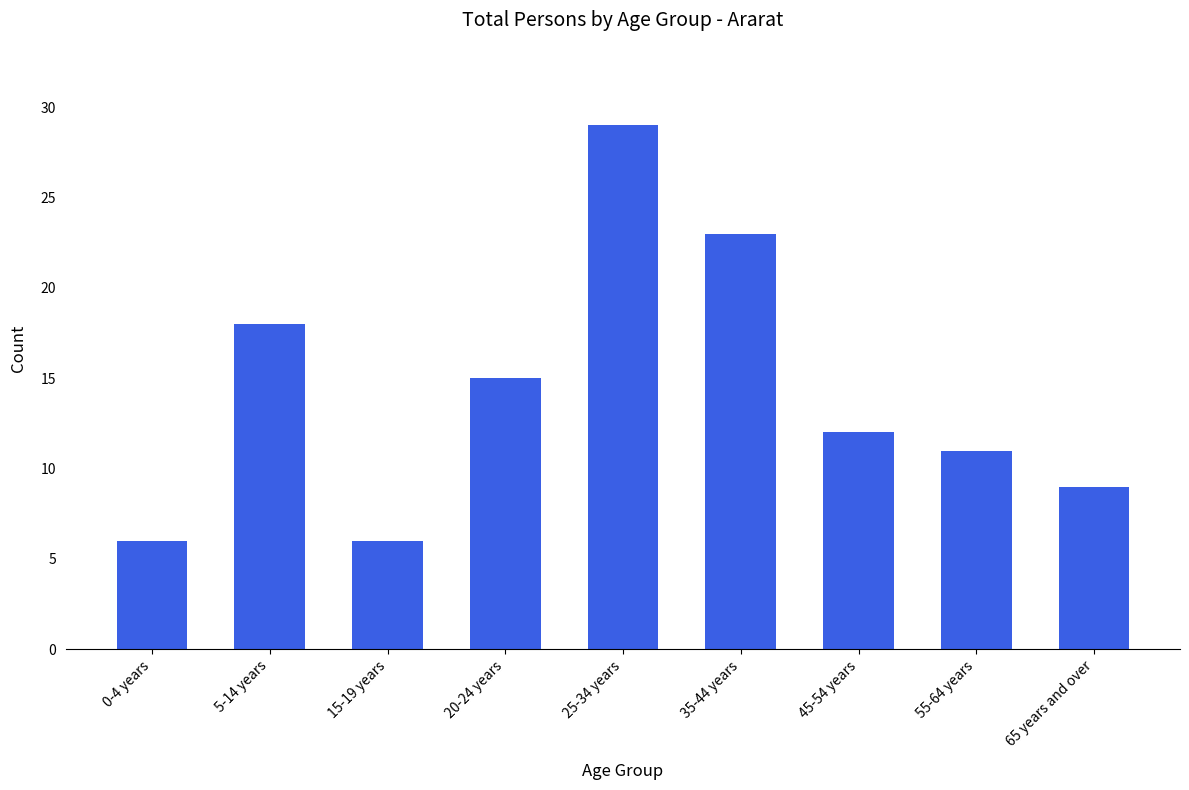

Is it true that the value at 25-34 years is 29?

True